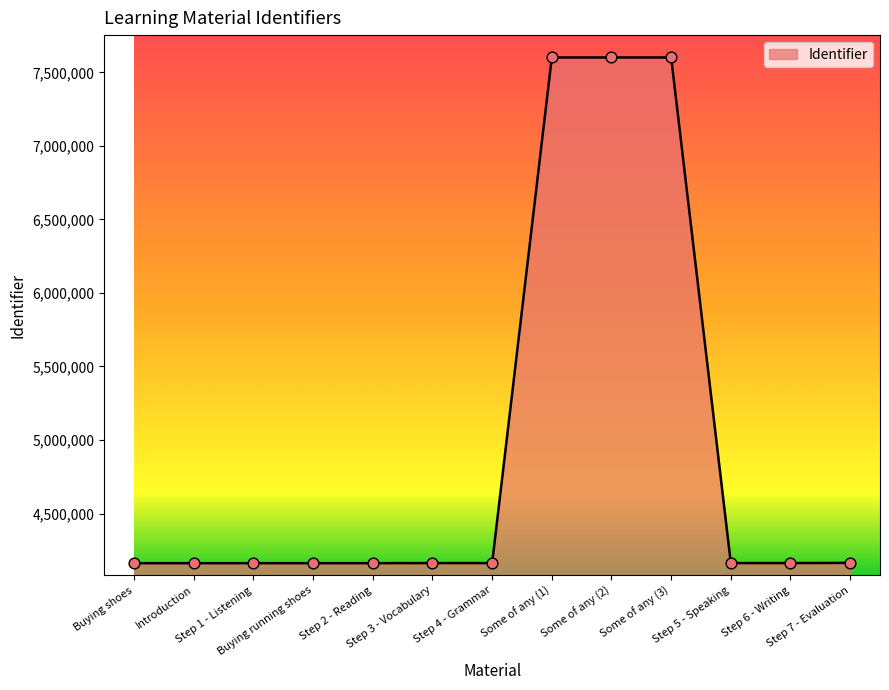

What is the ratio of the value at Some of any (2) to the value at Introduction?

1.8